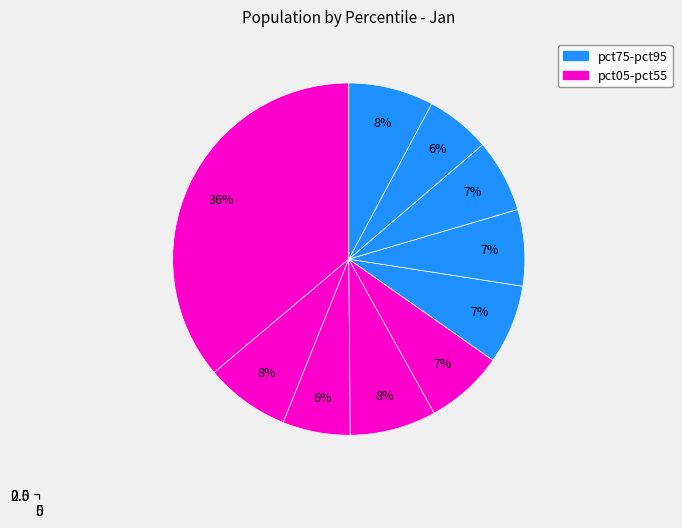

Which category has the smallest portion of the pie?

pct85